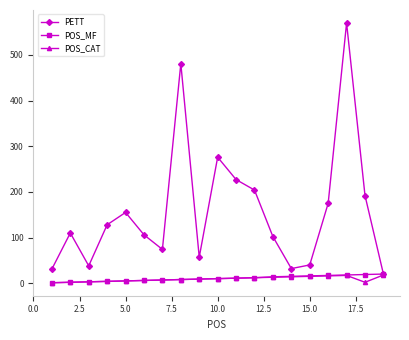

What is the maximum value for POS_CAT?

18